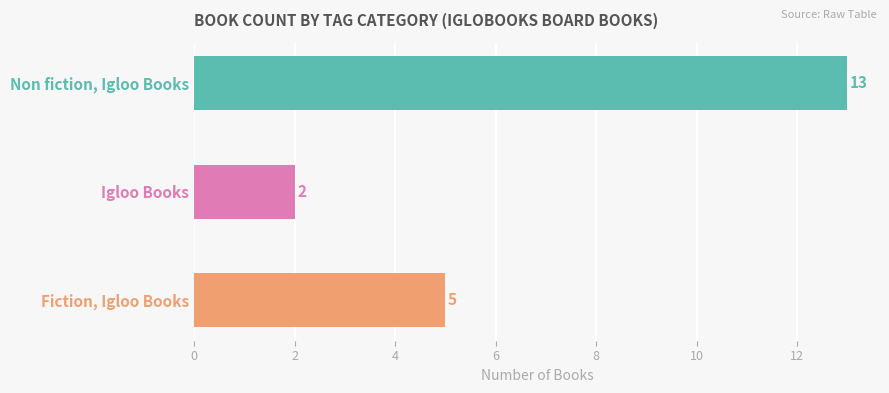

Between Non fiction, Igloo Books and Fiction, Igloo Books, which is larger?

Non fiction, Igloo Books